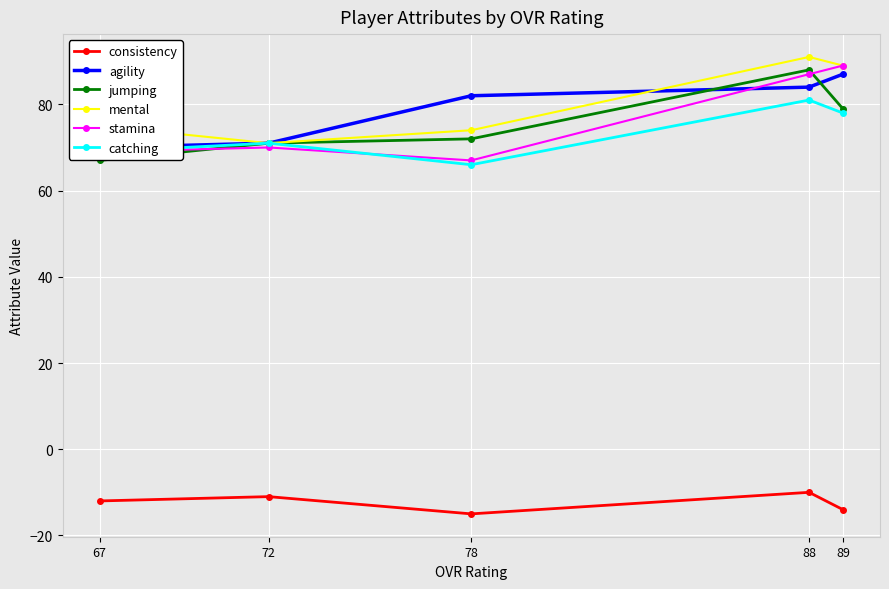

How many series are shown in this chart?

6